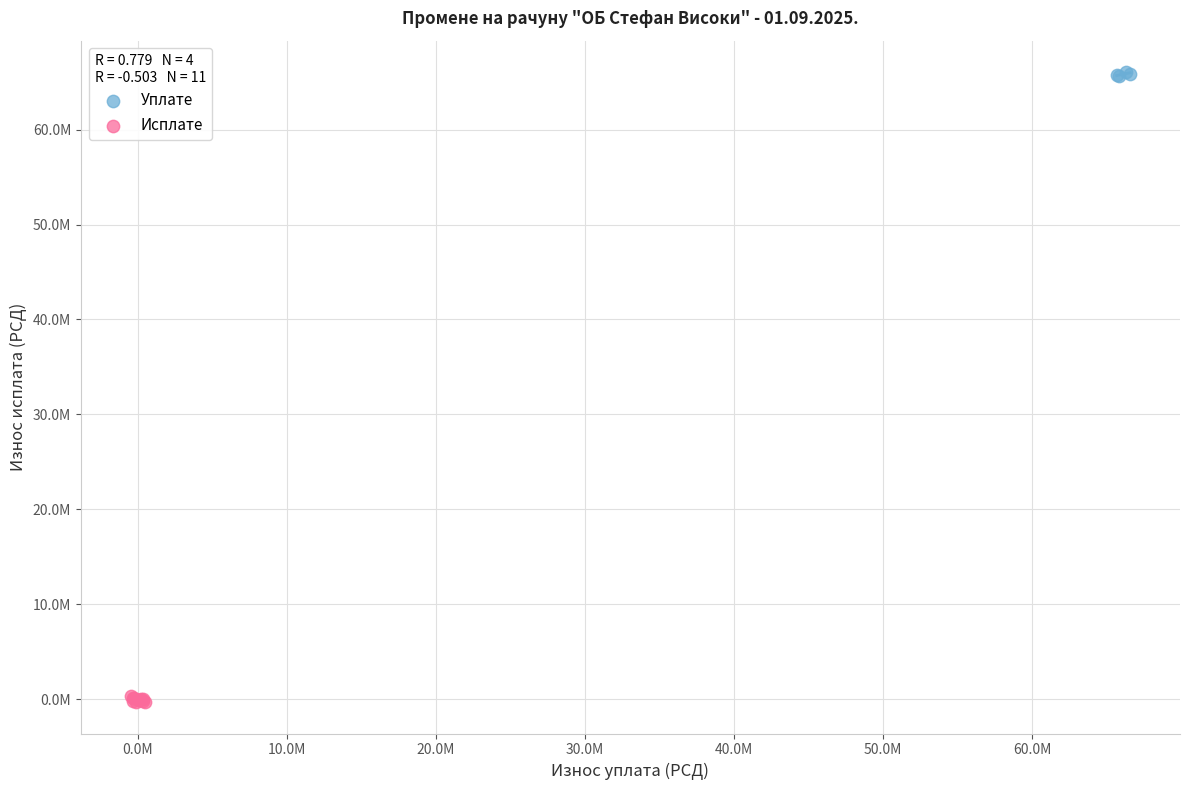

What are all the series names shown in the legend?

Уплате, Исплате